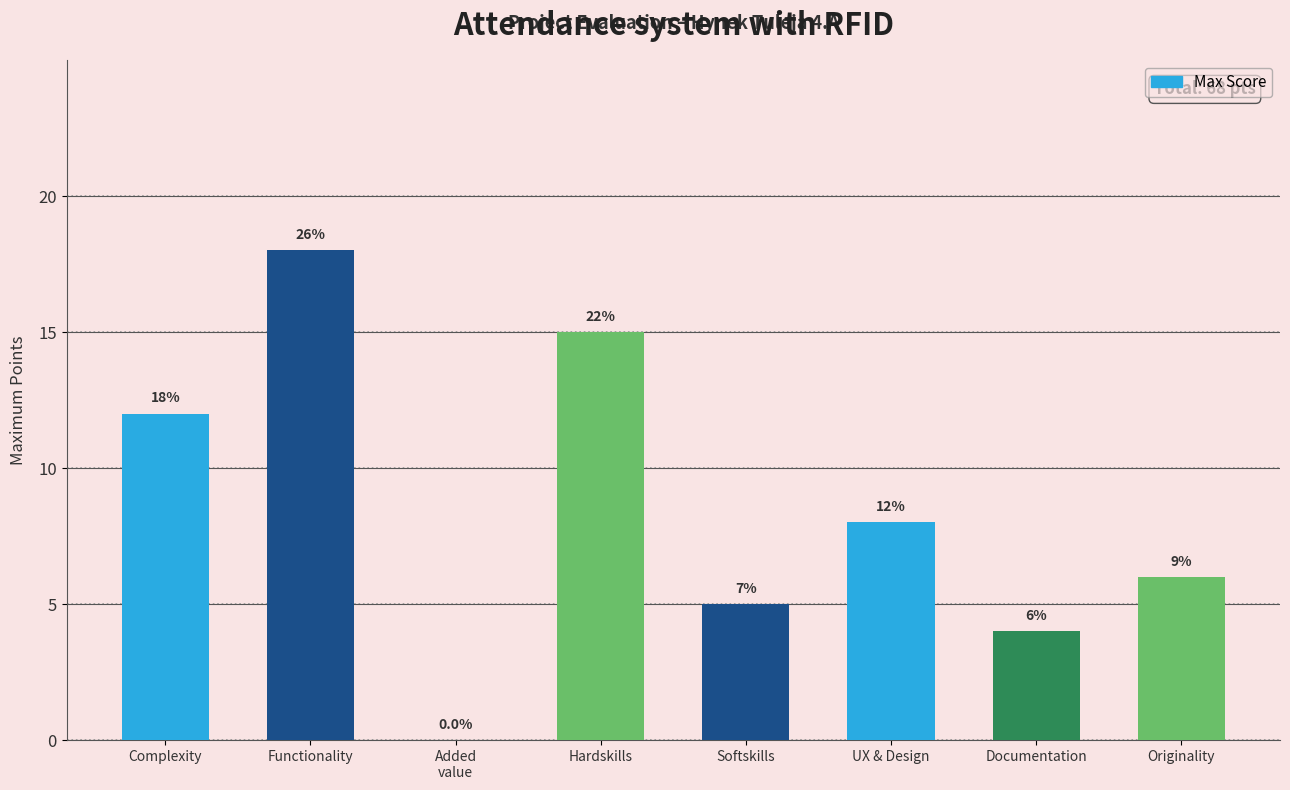

What is the change in value from Softskills to Documentation?

-1